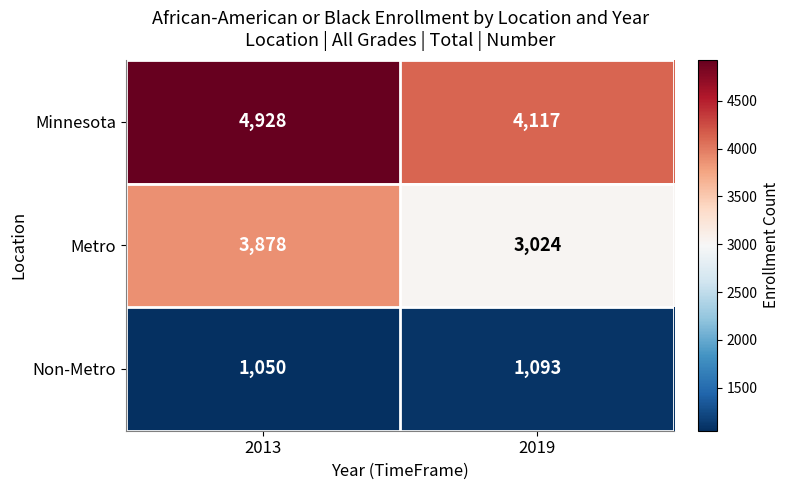

Reading right to left, list all the values displayed in this chart.

Minnesota: 2019=4117	2013=4928
Metro: 2019=3024	2013=3878
Non-Metro: 2019=1093	2013=1050